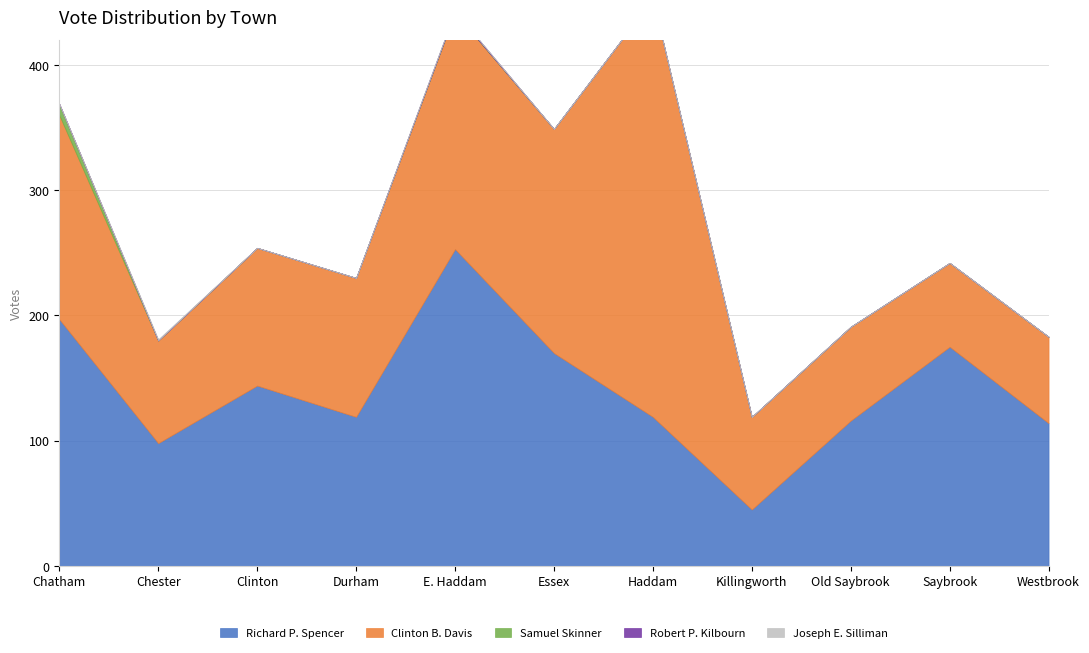

Reading right to left, transcribe all the data shown in this chart.

Richard P. Spencer: 114	175	116	45	119	170	253	119	144	98	197
Clinton B. Davis: 69	67	75	74	334	179	189	111	110	82	163
Samuel Skinner: 0	0	0	0	0	0	0	0	0	0	9
Robert P. Kilbourn: 0	0	0	0	0	0	1	0	0	0	0
Joseph E. Silliman: 0	0	0	0	0	0	0	0	0	1	0